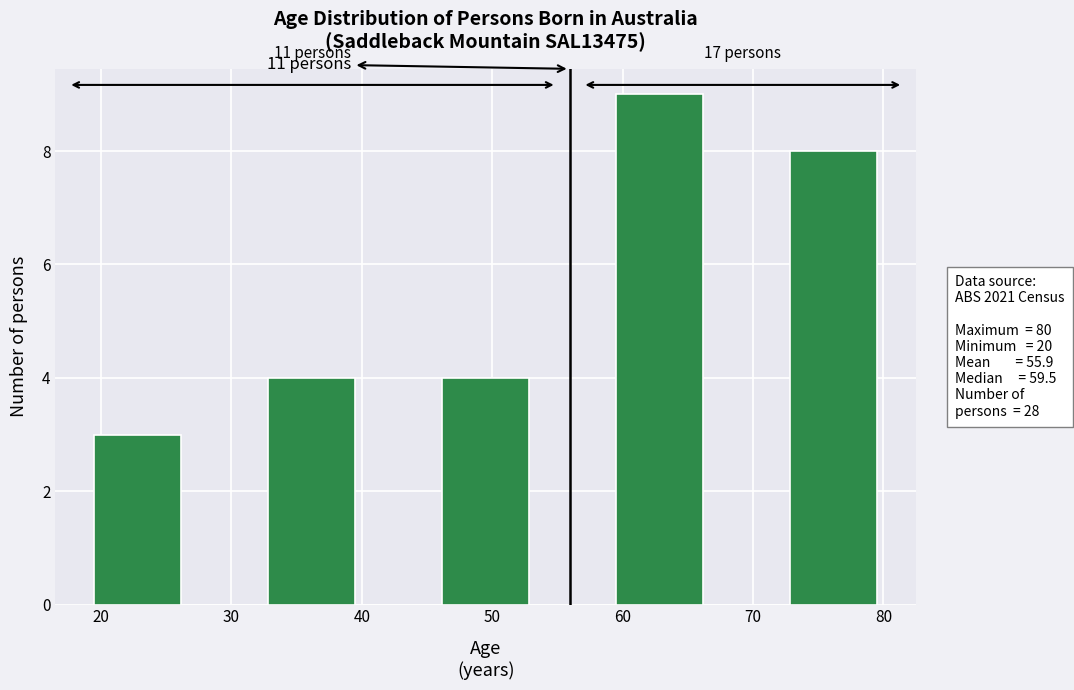

Which range on the x-axis has the tallest bar?

60 to 66